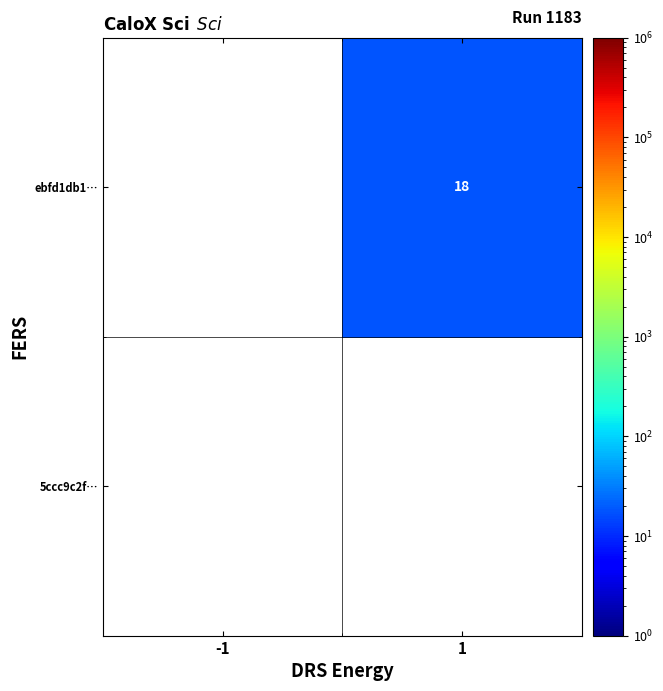

What is the minimum value shown in the chart?

18.0